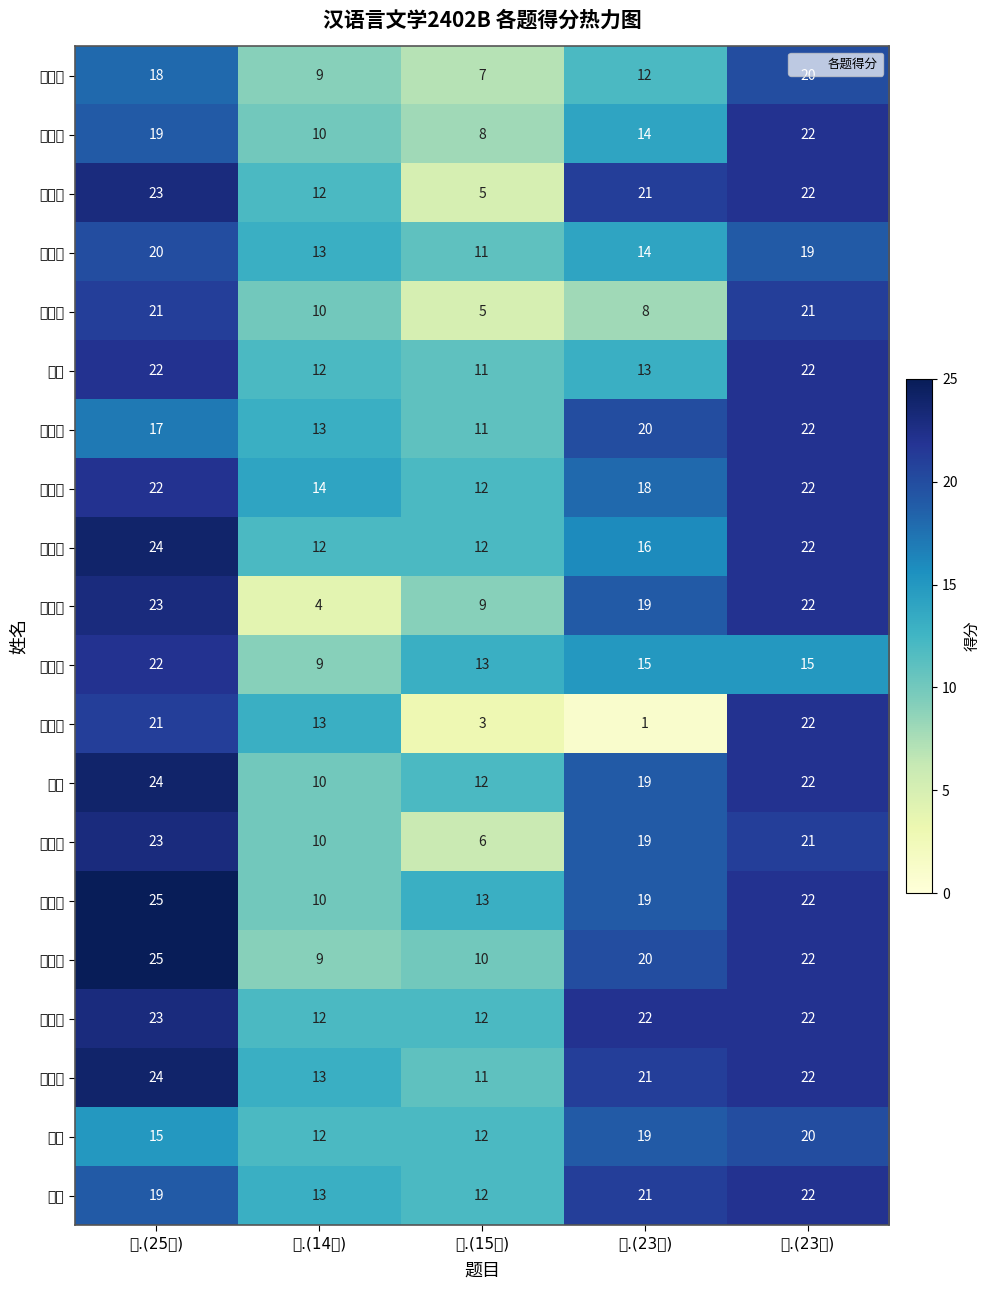

Reading left to right, transcribe all the data shown in this chart.

刘儒岩: 一.(25分)=18	二.(14分)=9	三.(15分)=7	四.(23分)=12	五.(23分)=20
秦晋鑫: 一.(25分)=19	二.(14分)=10	三.(15分)=8	四.(23分)=14	五.(23分)=22
陈昱龙: 一.(25分)=23	二.(14分)=12	三.(15分)=5	四.(23分)=21	五.(23分)=22
李嘉诚: 一.(25分)=20	二.(14分)=13	三.(15分)=11	四.(23分)=14	五.(23分)=19
刘奕铭: 一.(25分)=21	二.(14分)=10	三.(15分)=5	四.(23分)=8	五.(23分)=21
贺栋: 一.(25分)=22	二.(14分)=12	三.(15分)=11	四.(23分)=13	五.(23分)=22
刘一博: 一.(25分)=17	二.(14分)=13	三.(15分)=11	四.(23分)=20	五.(23分)=22
冯一菲: 一.(25分)=22	二.(14分)=14	三.(15分)=12	四.(23分)=18	五.(23分)=22
刘思岐: 一.(25分)=24	二.(14分)=12	三.(15分)=12	四.(23分)=16	五.(23分)=22
杨佳雯: 一.(25分)=23	二.(14分)=4	三.(15分)=9	四.(23分)=19	五.(23分)=22
孟晓愉: 一.(25分)=22	二.(14分)=9	三.(15分)=13	四.(23分)=15	五.(23分)=15
李雨蒙: 一.(25分)=21	二.(14分)=13	三.(15分)=3	四.(23分)=1	五.(23分)=22
张蝶: 一.(25分)=24	二.(14分)=10	三.(15分)=12	四.(23分)=19	五.(23分)=22
张宇晴: 一.(25分)=23	二.(14分)=10	三.(15分)=6	四.(23分)=19	五.(23分)=21
程雨璐: 一.(25分)=25	二.(14分)=10	三.(15分)=13	四.(23分)=19	五.(23分)=22
方立娇: 一.(25分)=25	二.(14分)=9	三.(15分)=10	四.(23分)=20	五.(23分)=22
郭宝莲: 一.(25分)=23	二.(14分)=12	三.(15分)=12	四.(23分)=22	五.(23分)=22
郭星言: 一.(25分)=24	二.(14分)=13	三.(15分)=11	四.(23分)=21	五.(23分)=22
孔义: 一.(25分)=15	二.(14分)=12	三.(15分)=12	四.(23分)=19	五.(23分)=20
厉娜: 一.(25分)=19	二.(14分)=13	三.(15分)=12	四.(23分)=21	五.(23分)=22